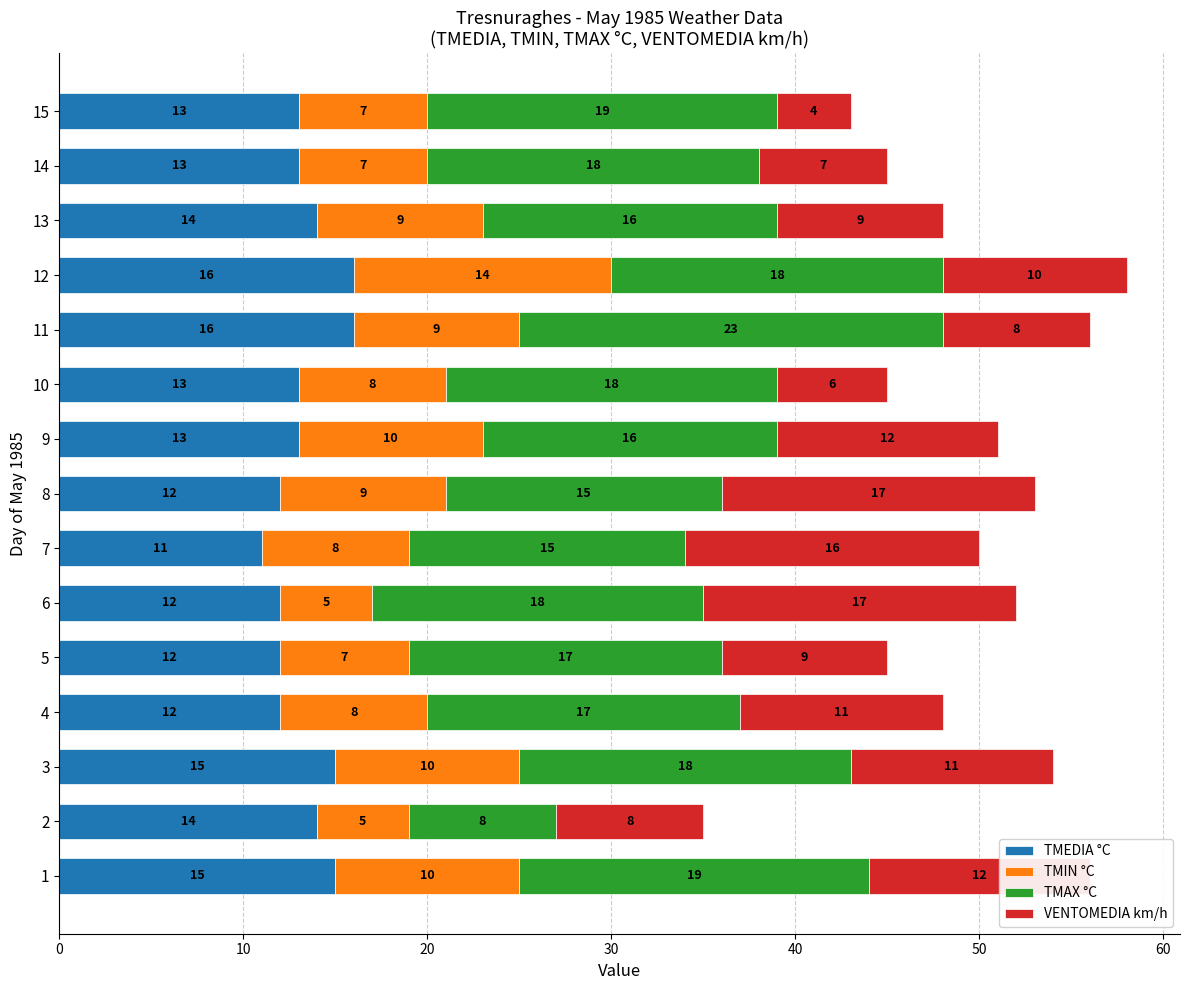

What is the total value across all series at 2?

35